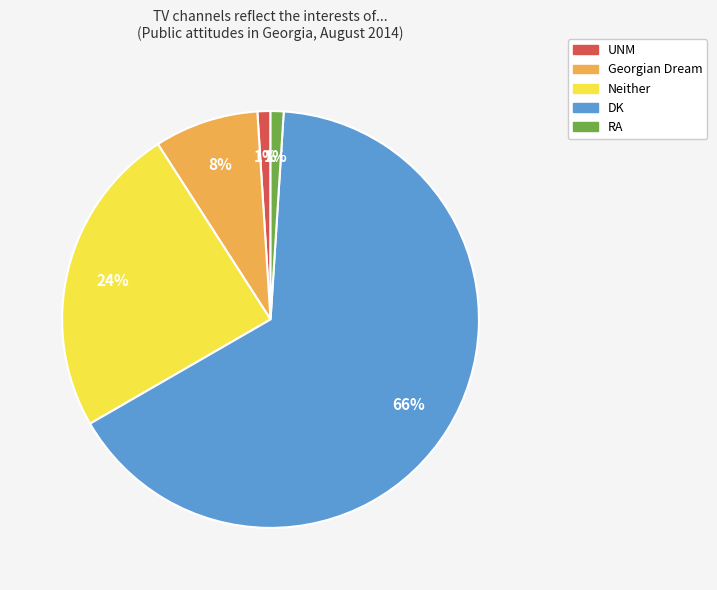

How many segments does this pie chart have?

5